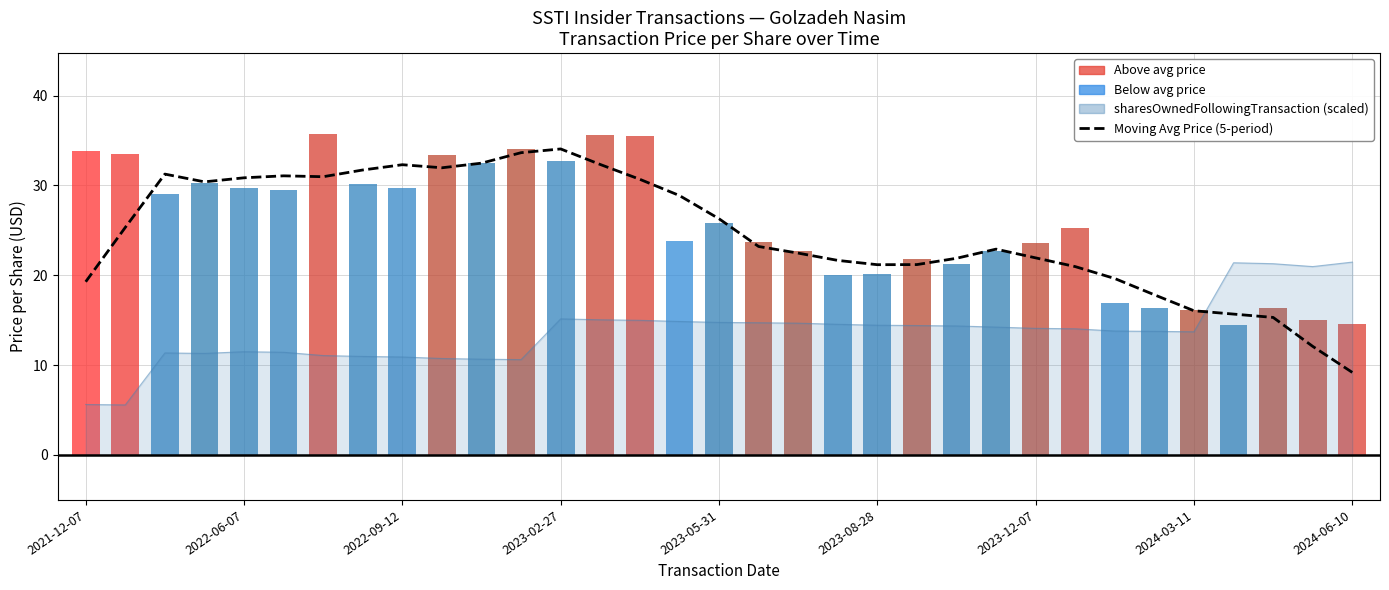

Reading left to right, what are all the values shown in this chart?

Moving Avg Price (5-period): 19.3	25.3	31.3	30.4	30.8	31.1	31.0	31.7	32.3	32.0	32.5	33.6	34.1	32.3	30.7	28.9	26.3	23.2	22.5	21.7	21.2	21.2	21.9	22.9	21.9	21.0	19.6	17.8	16.0	15.7	15.3	12.1	9.2
transactionPricePerShare: 33.8	33.5	29.0	30.2	29.7	29.5	35.8	30.1	29.8	33.4	32.4	34.1	32.7	35.6	35.5	23.8	25.8	23.7	22.7	20.0	20.1	21.8	21.3	22.7	23.5	25.2	16.9	16.4	16.1	14.5	16.3	15.1	14.6